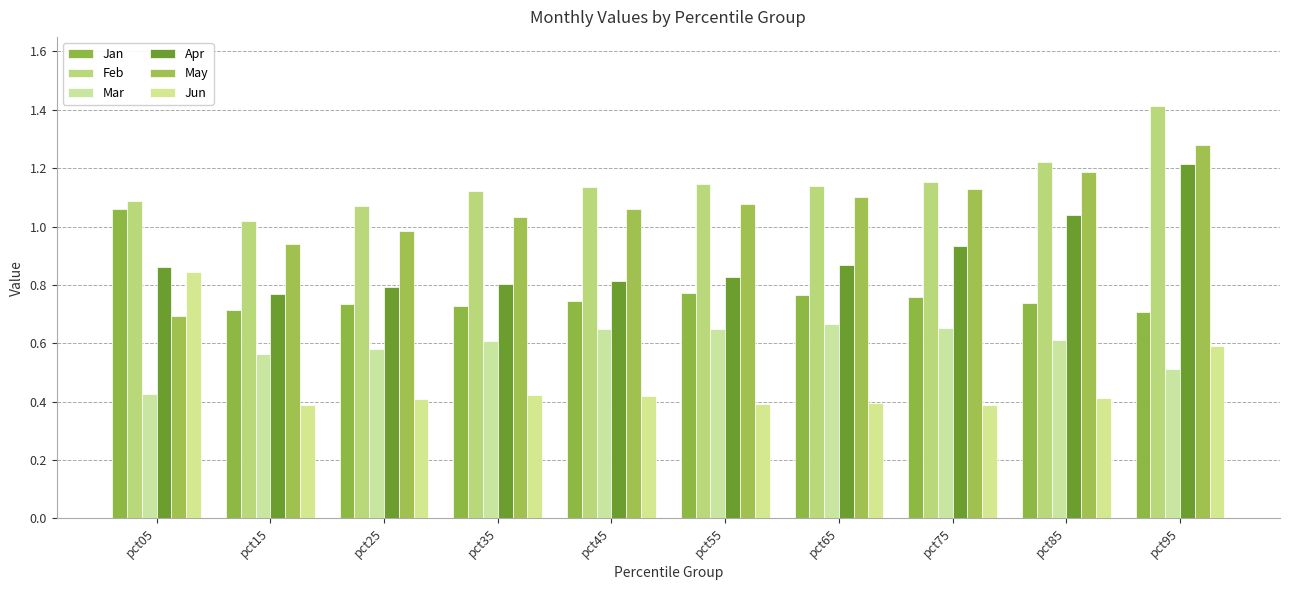

List the series in order of their peak value, lowest first.

Mar, Jun, Jan, Apr, May, Feb